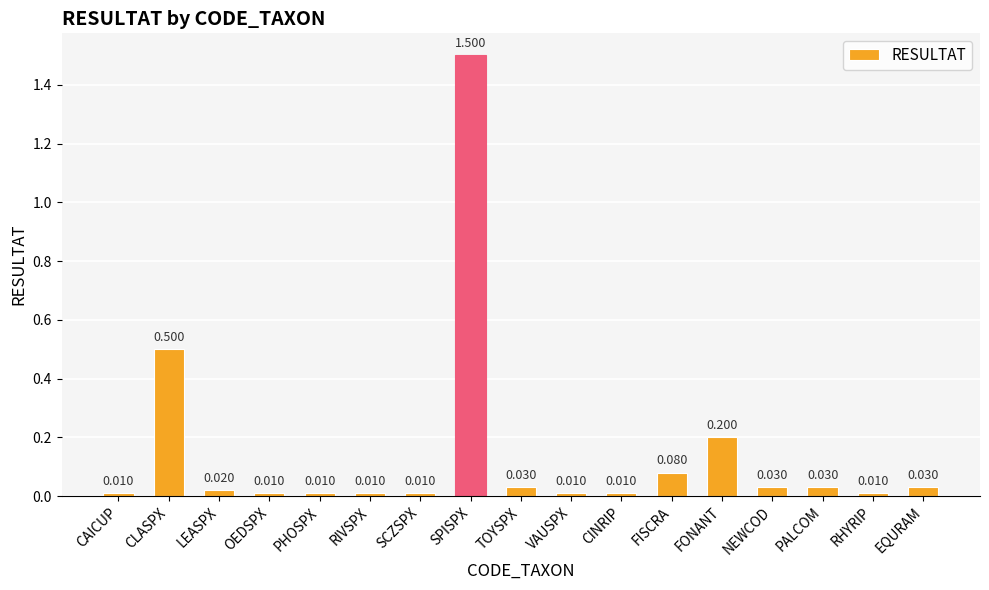

What is the label of the 14th bar from the right?

OEDSPX